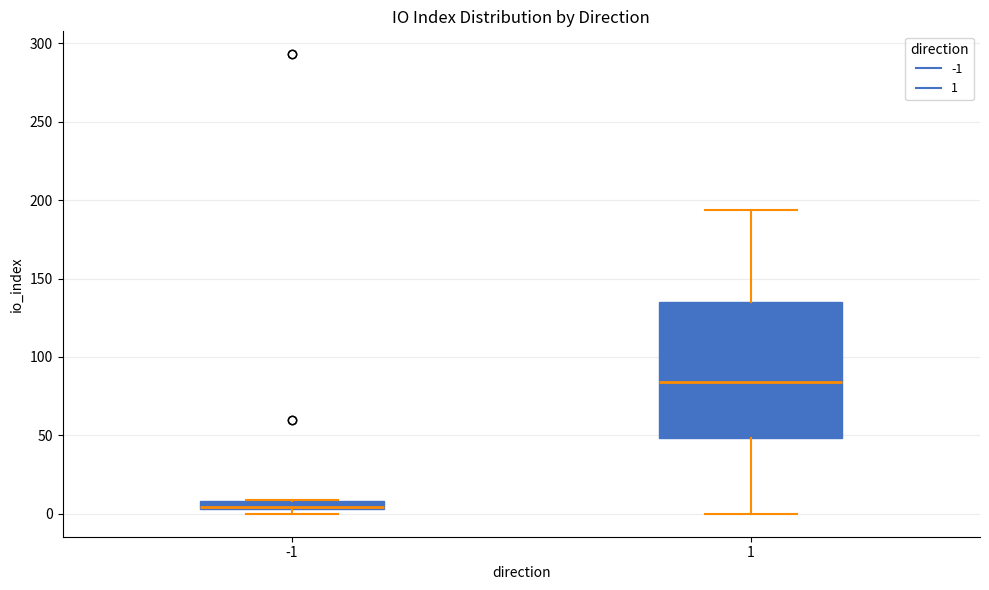

Where does the upper whisker of the box at x = 1 end on the y-axis? The values are not printed on the chart, so give them approximately, as read against the axis.

195